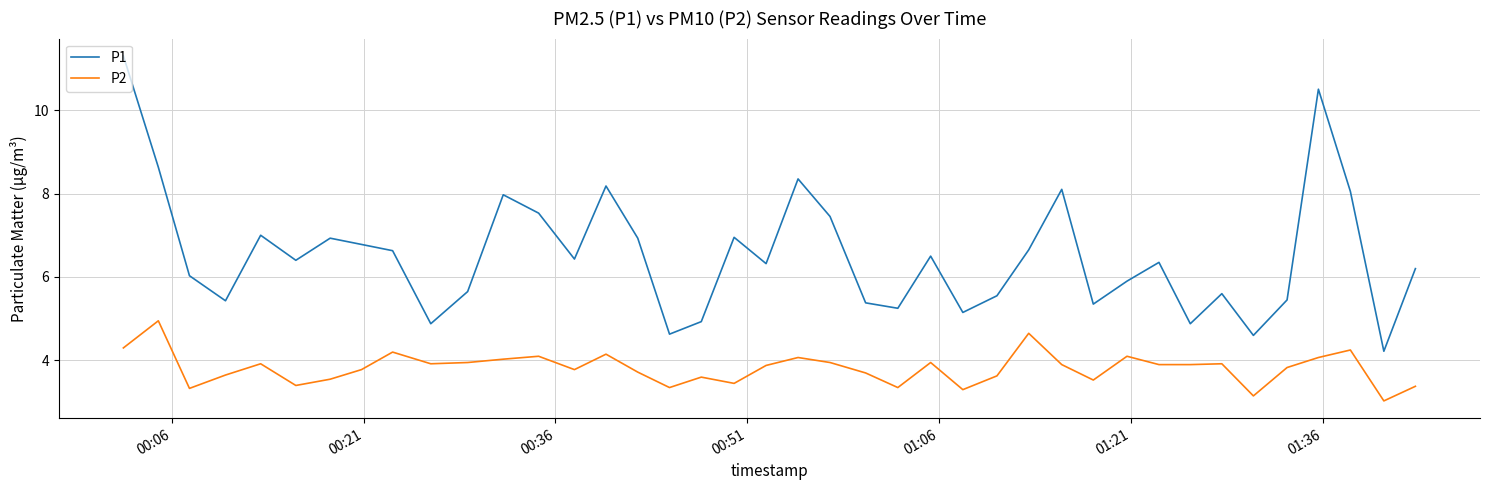

What is the minimum value shown in the chart?

3.0